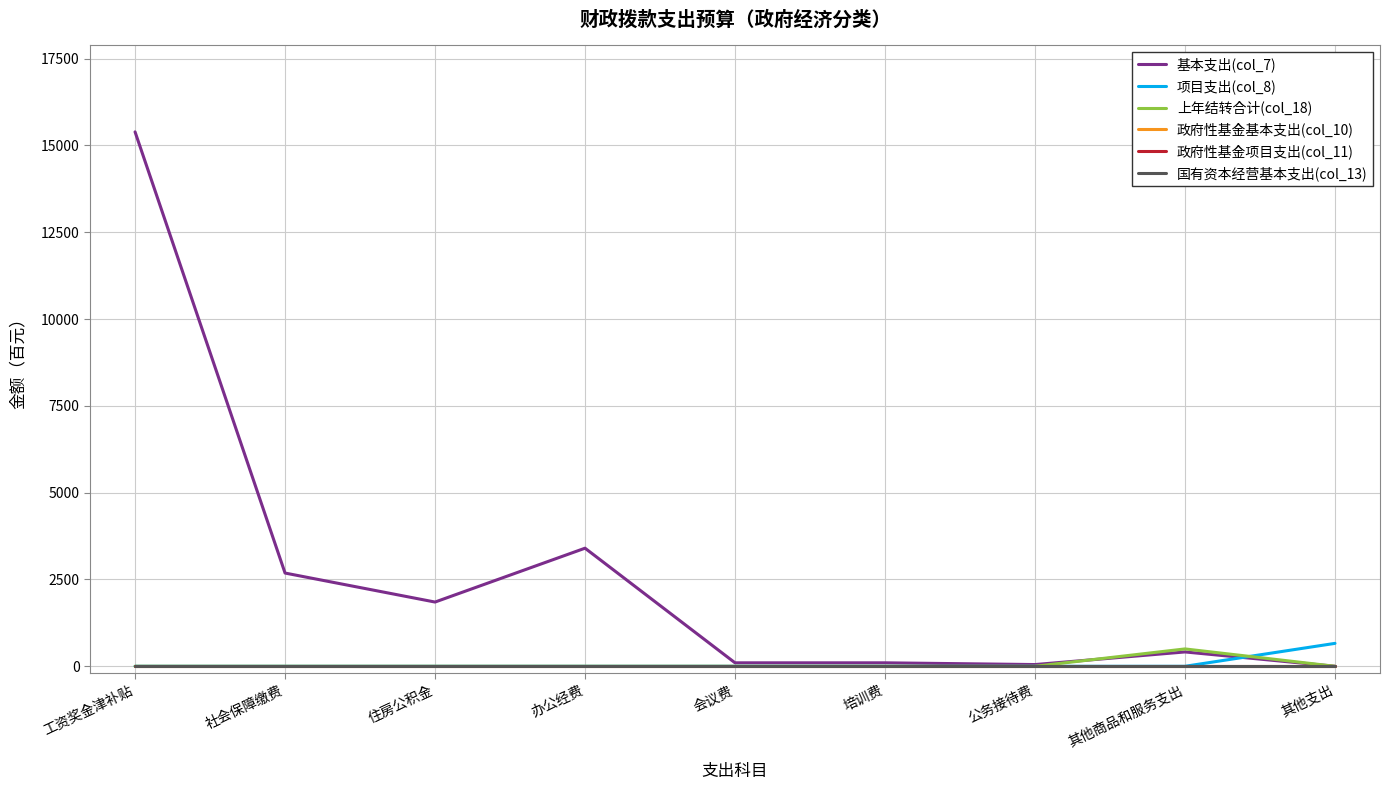

True or false: 政府性基金基本支出(col_10) and 国有资本经营基本支出(col_13) intersect in this chart.

False